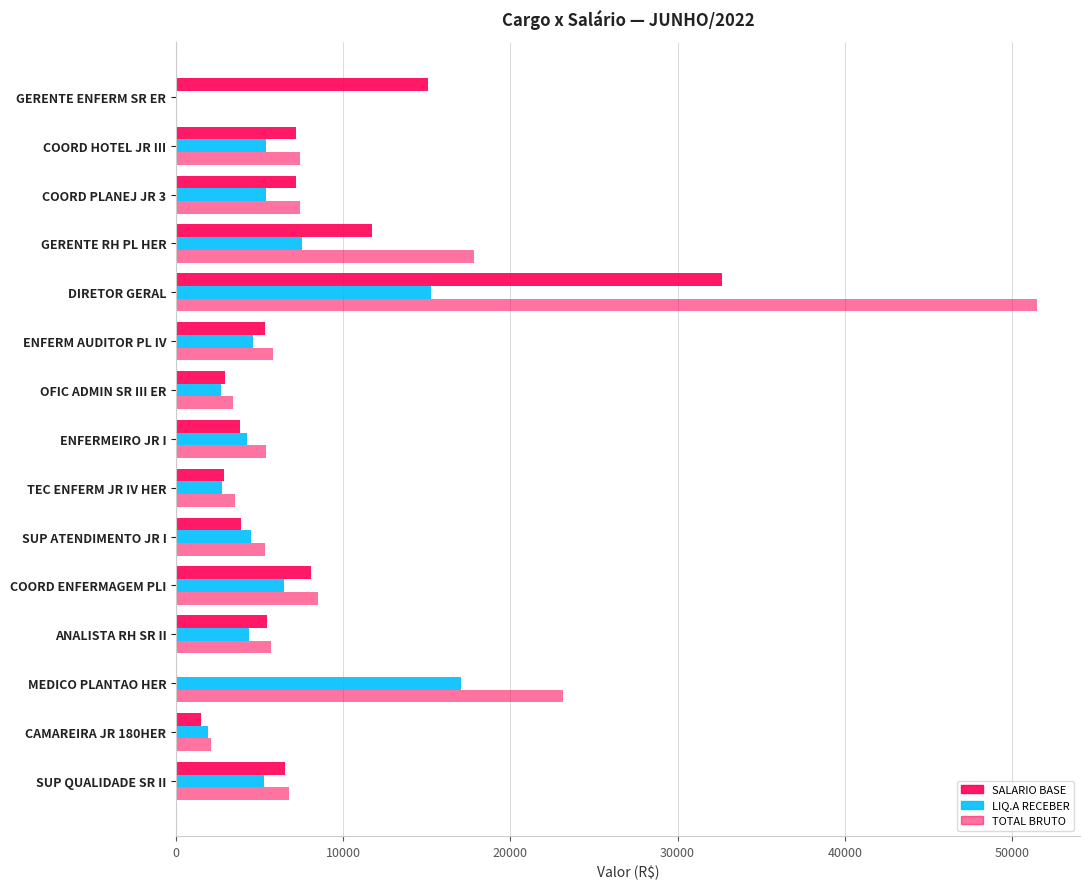

How many values in SALARIO BASE are above zero?

14